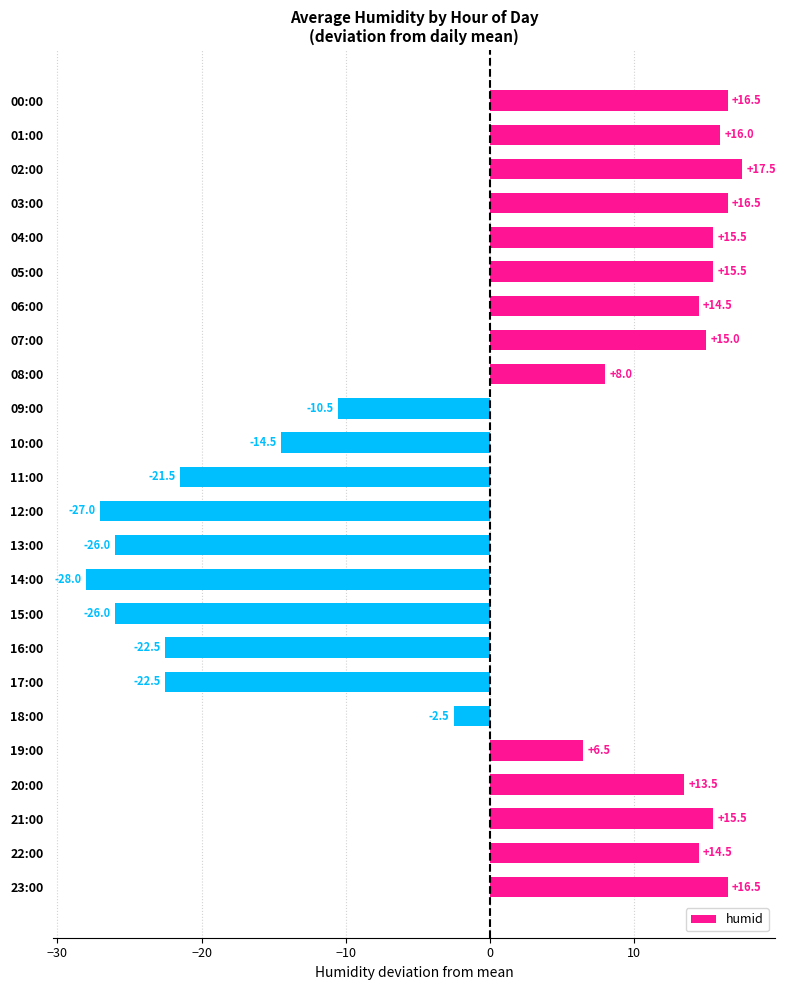

How many values exceed 13?

12